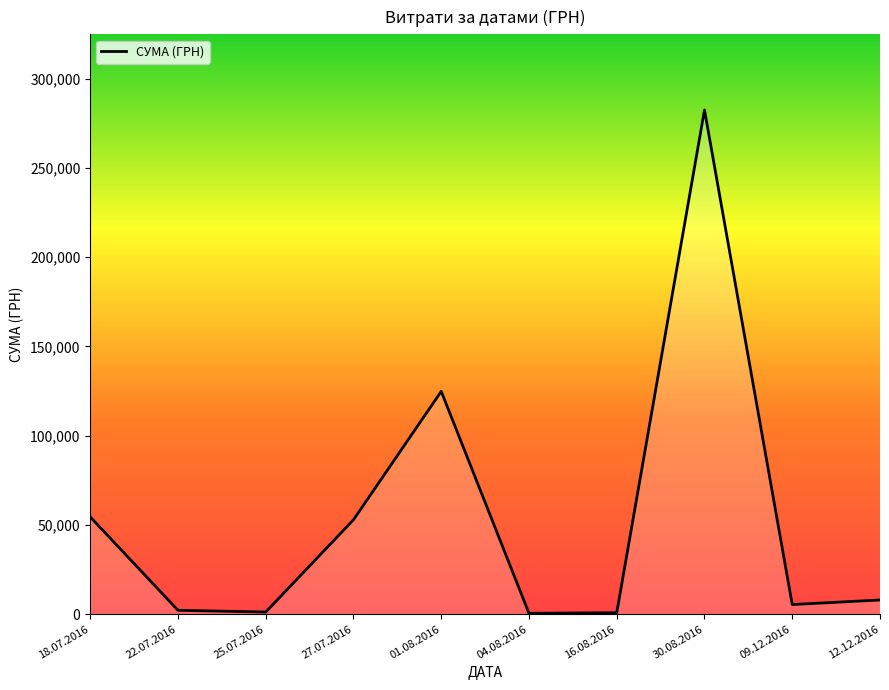

Which category has the highest value across all series?

30.08.2016